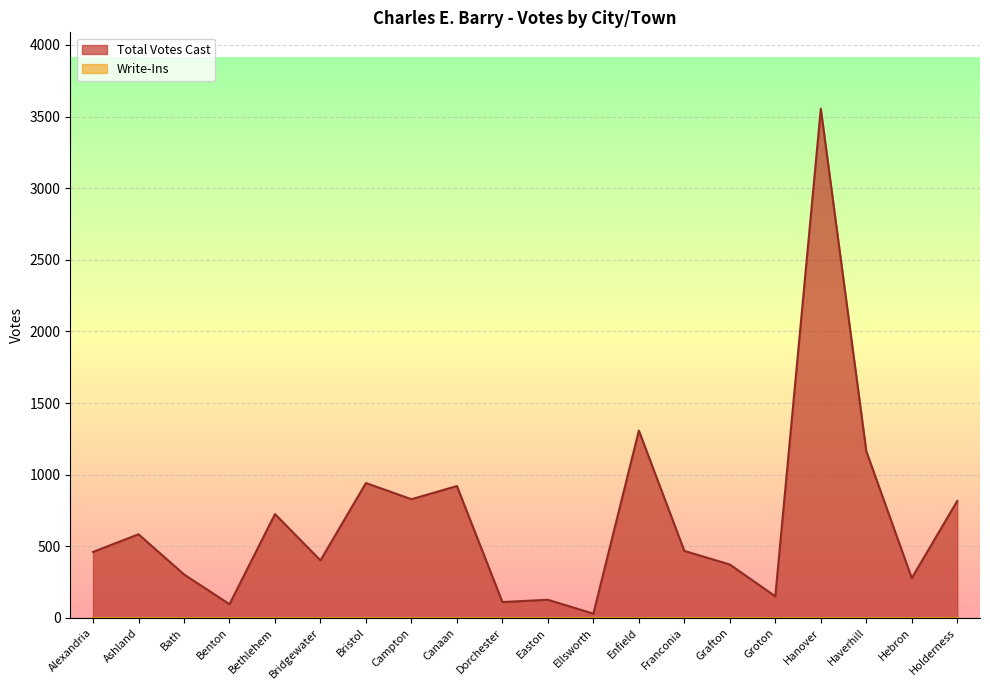

How many lines are shown in the chart?

2